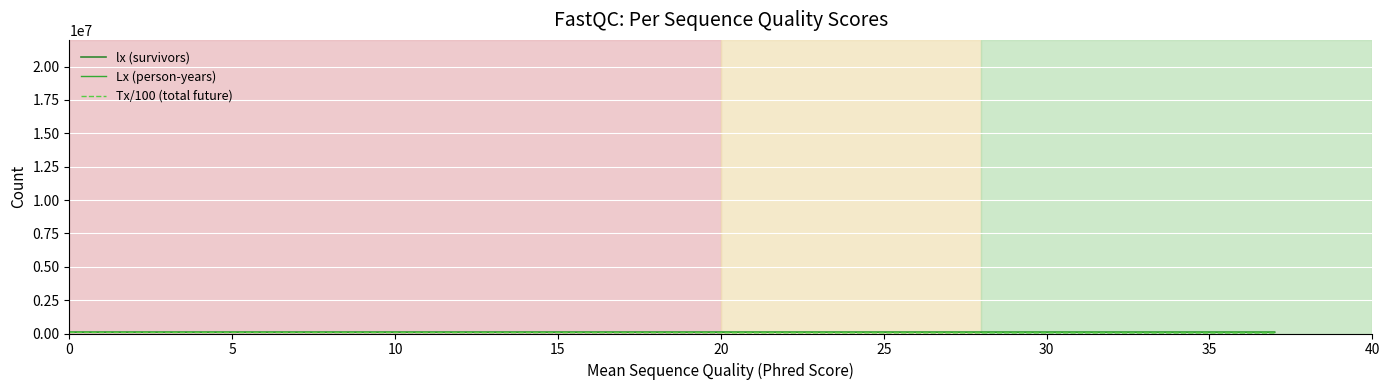

Is the value of Lx (person-years) at 37 greater than the value of Tx/100 (total future) at 35?

Yes